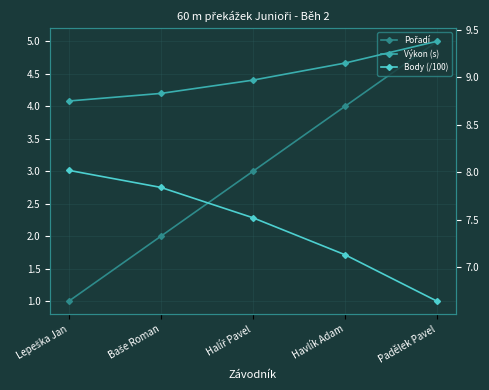

Reading left to right, what are all the values shown in this chart?

Pořadí: Lepeška Jan=1.0	Baše Roman=2.0	Halíř Pavel=3.0	Havlík Adam=4.0	Padělek Pavel=5.0
Výkon (s): Lepeška Jan=8.8	Baše Roman=8.8	Halíř Pavel=9.0	Havlík Adam=9.2	Padělek Pavel=9.4
Body (/100): Lepeška Jan=8.0	Baše Roman=7.8	Halíř Pavel=7.5	Havlík Adam=7.1	Padělek Pavel=6.6